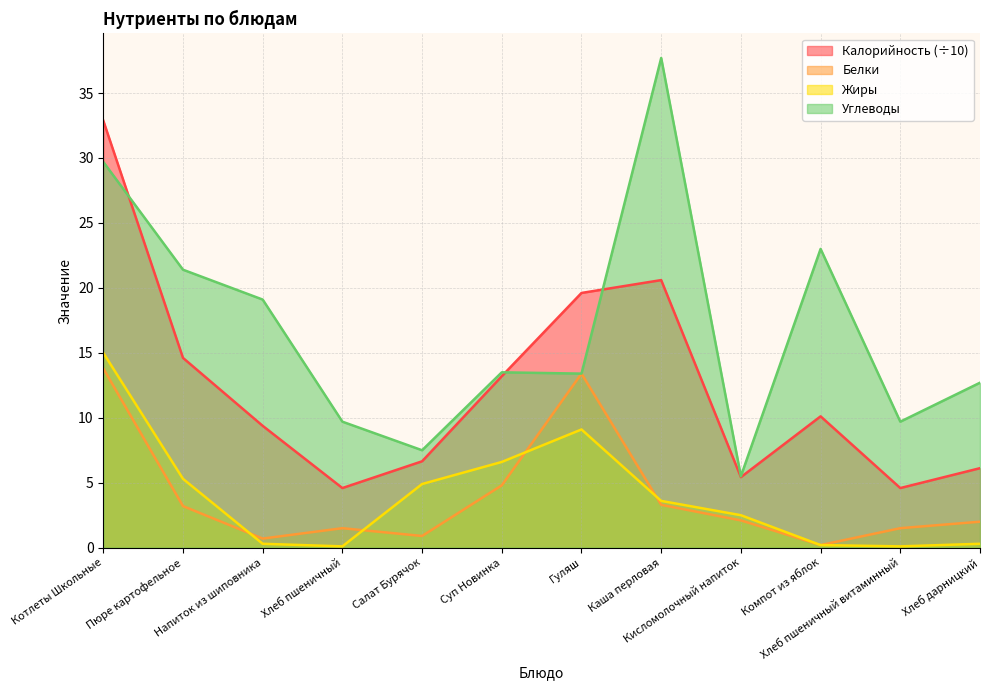

How many data points in Жиры are less than 3?

6